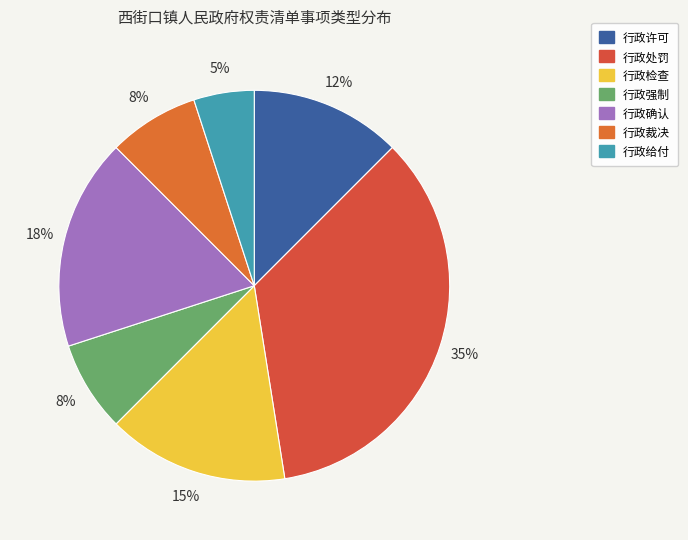

To the nearest percent, what percentage of the pie is 行政裁决?

8%